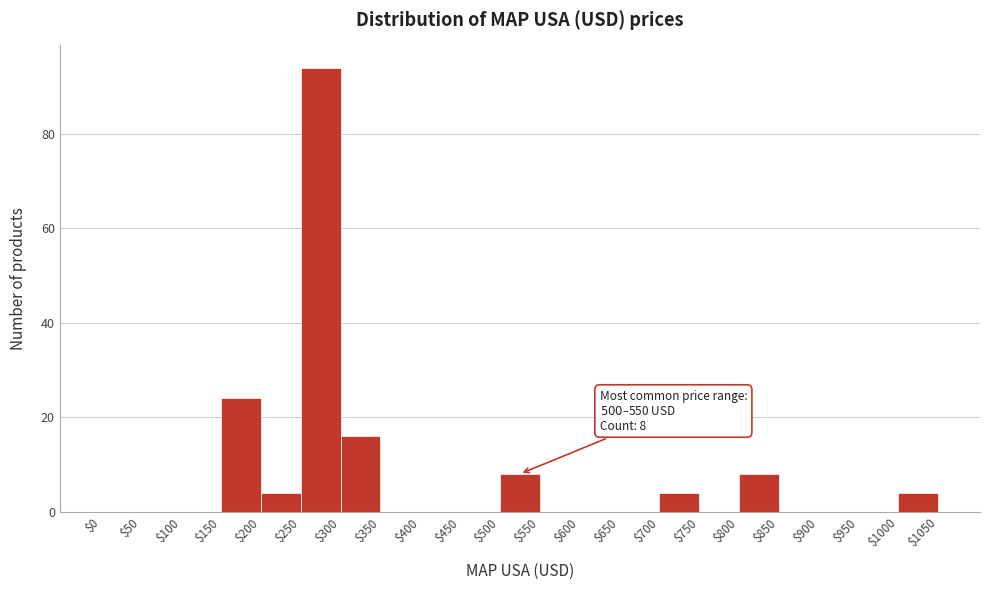

Over which range of the x-axis is the bar tallest?

$250 to $300